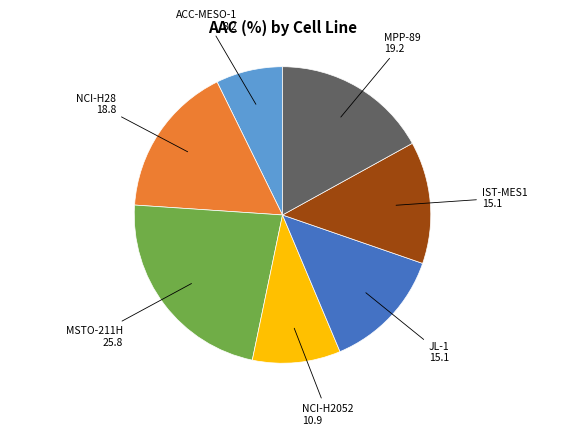

Is there any slice that represents more than half of the pie?

No